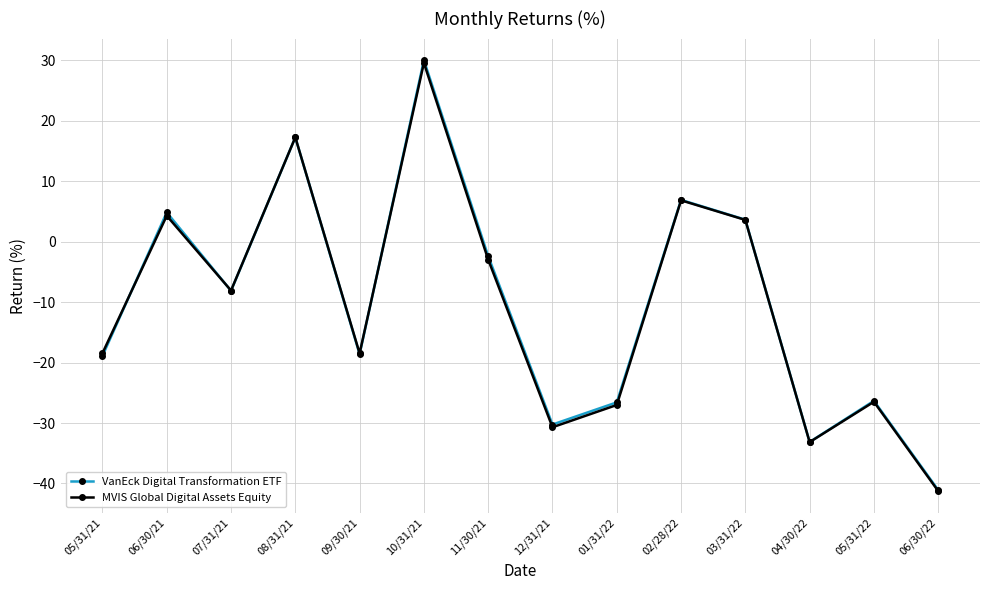

How many interior local peaks does the VanEck Digital Transformation ETF series have?

5